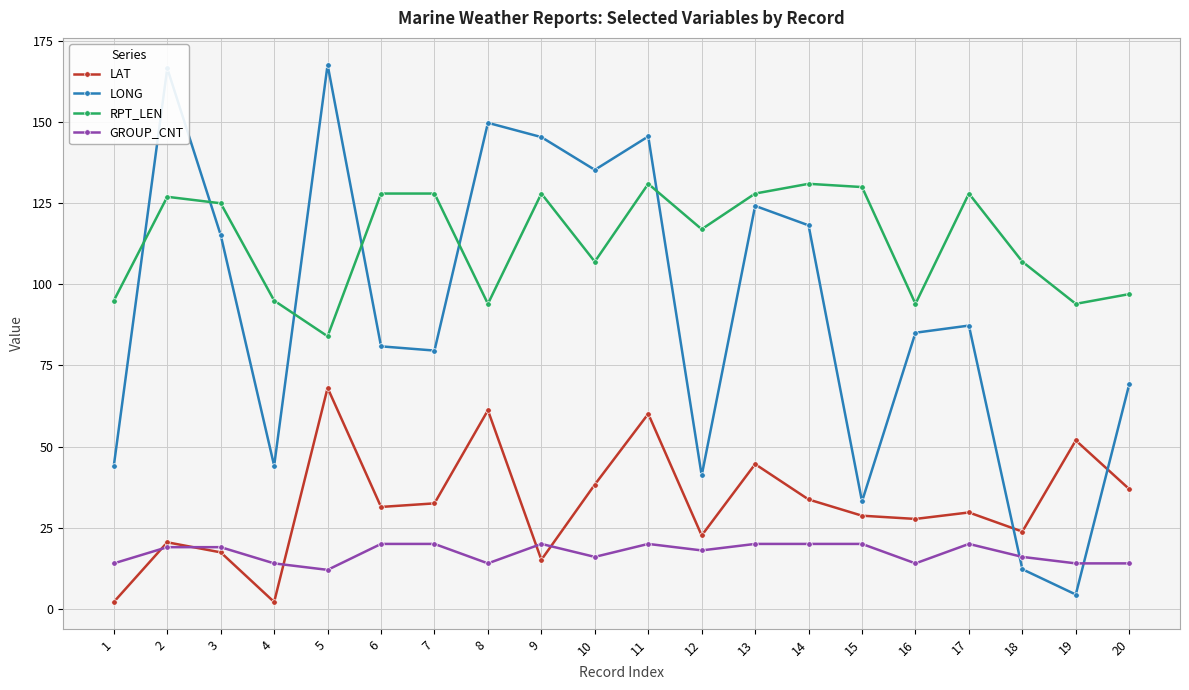

True or false: RPT_LEN and GROUP_CNT intersect in this chart.

False